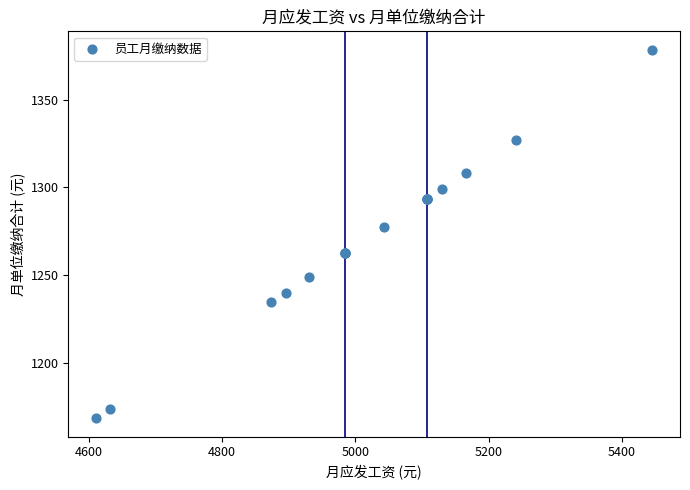

What Y value in the scatter plot is closest to 1273?

1277.1